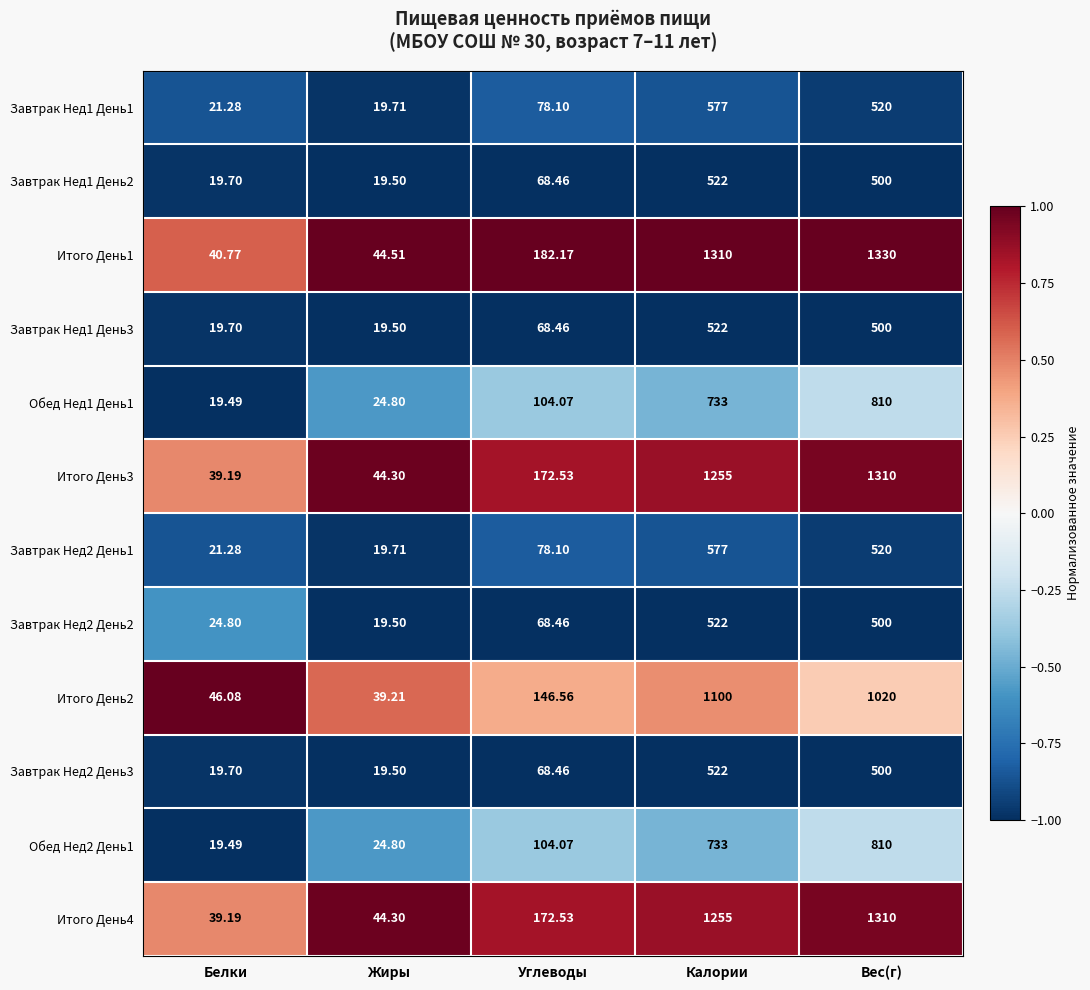

Where does the Завтрак Нед1 День3 series first go above 68?

Углеводы